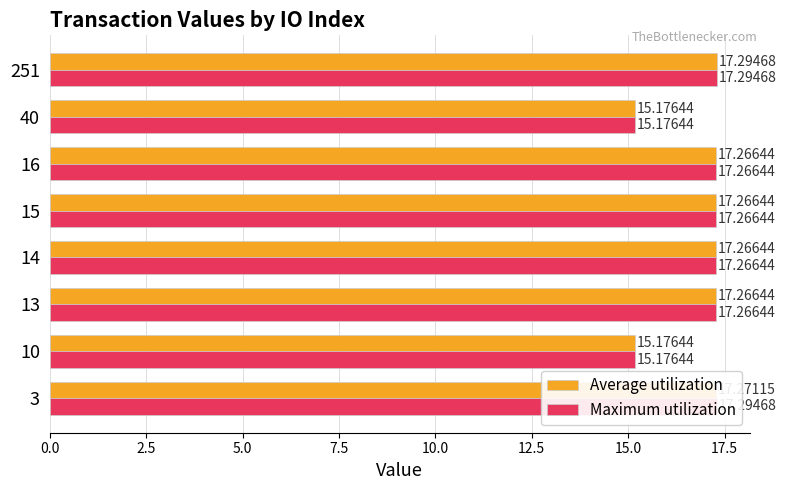

What are all the series names shown in the legend?

Average utilization, Maximum utilization